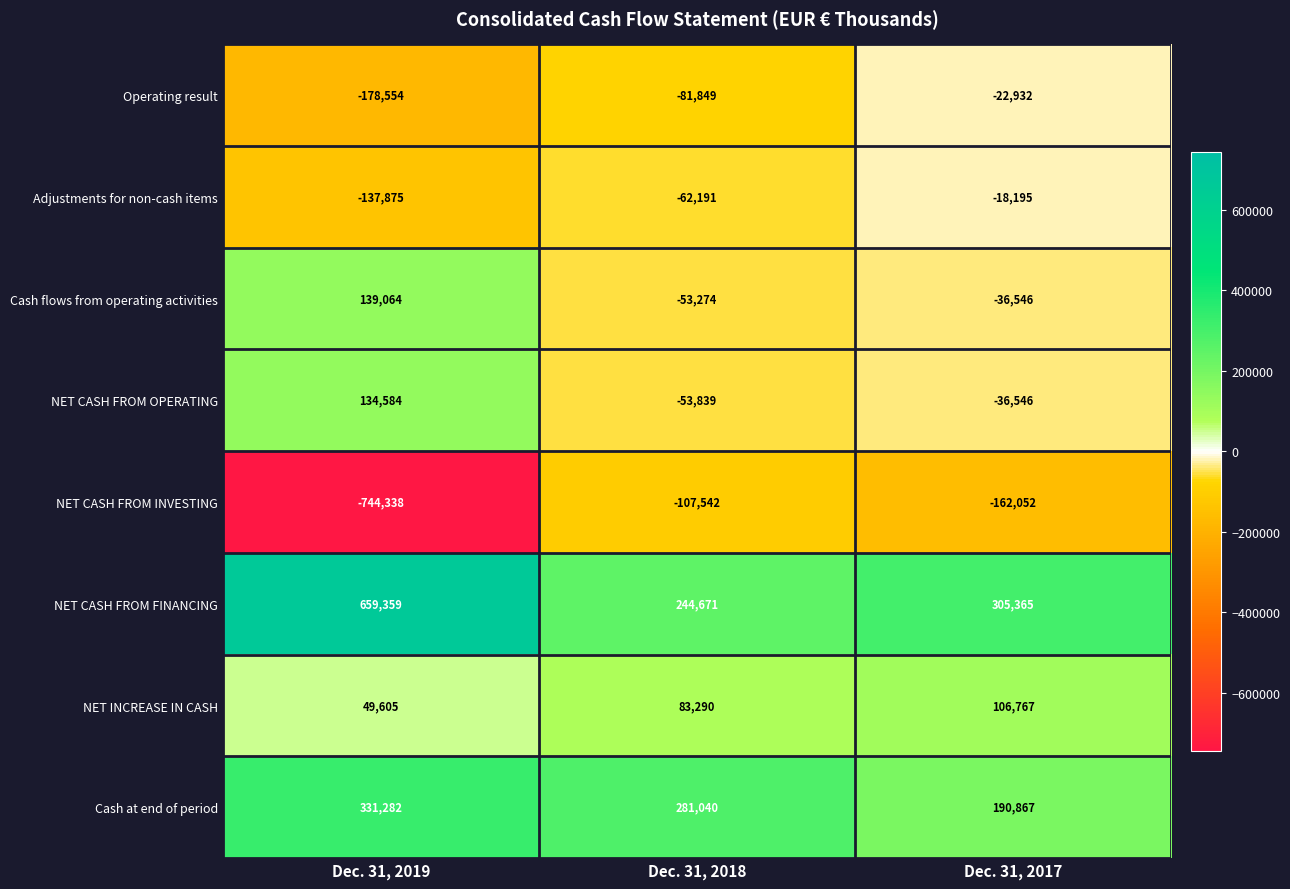

Is it true that NET CASH FROM OPERATING equals 183606 at Dec. 31, 2019?

False